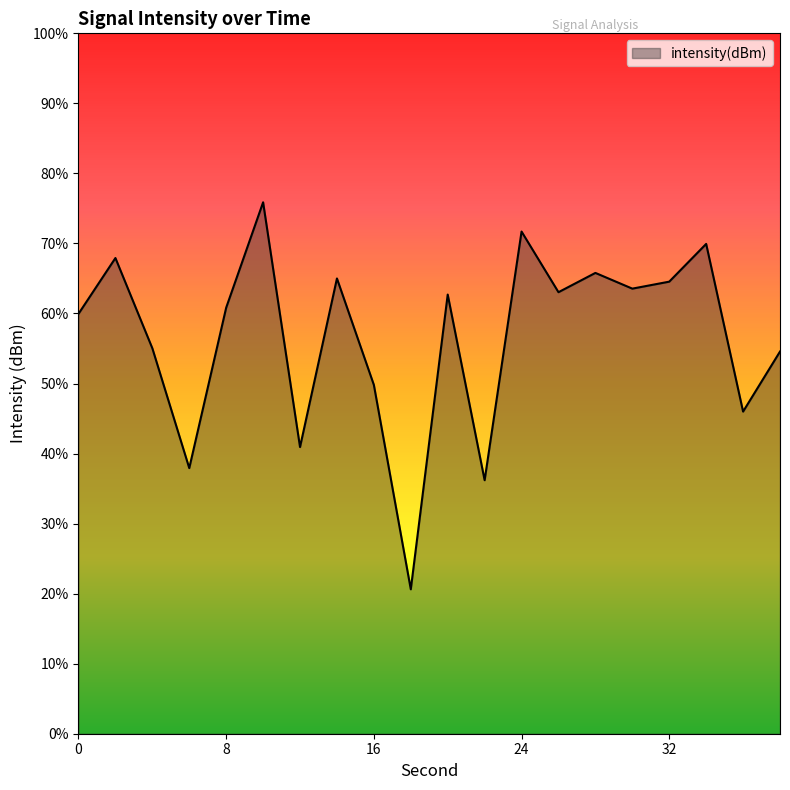

List the labels in order of value, largest first.

10, 24, 34, 2, 28, 14, 32, 30, 26, 20, 8, 0, 4, 38, 16, 36, 12, 6, 22, 18